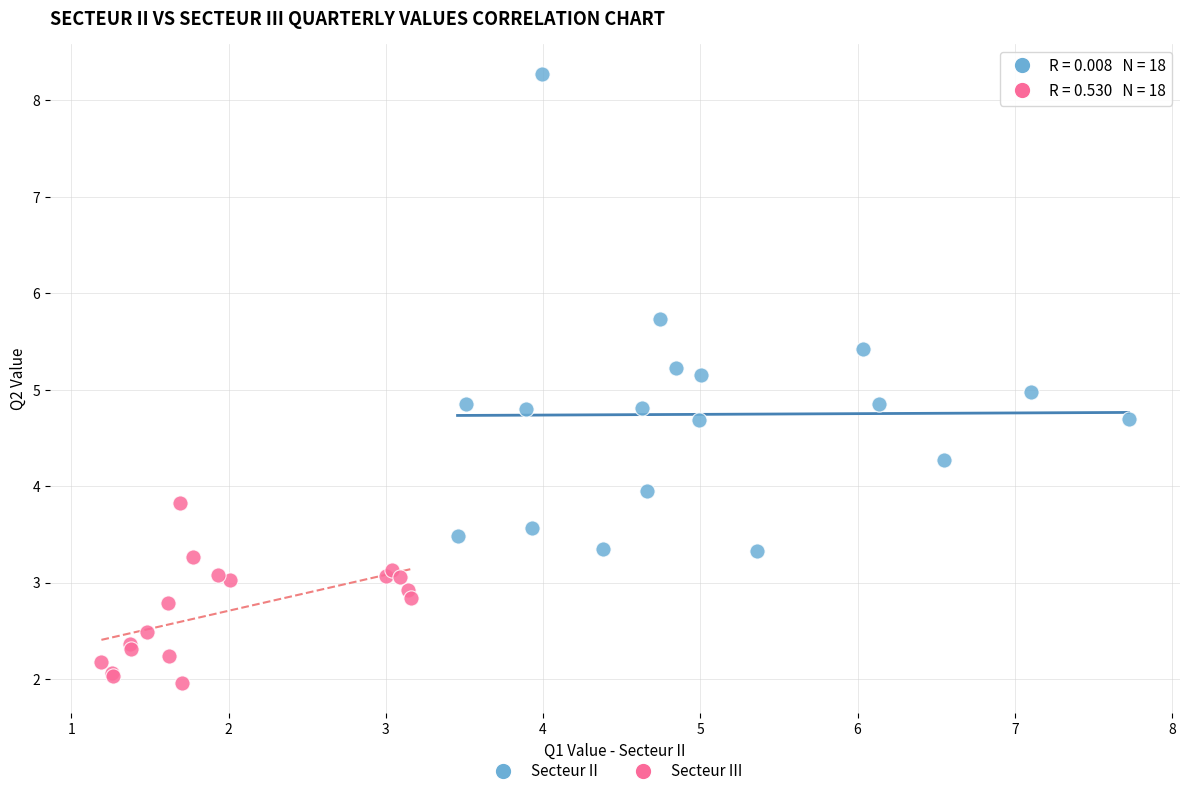

Which series contains the lowest Y value?

Secteur III